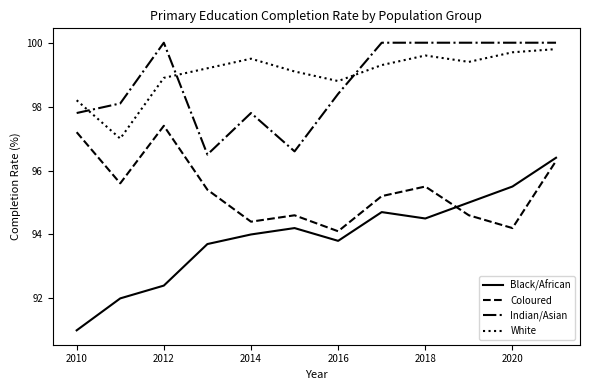

Reading right to left, list all the values displayed in this chart.

Black/African: 96.4	95.5	95.0	94.5	94.7	93.8	94.2	94.0	93.7	92.4	92.0	91.0
Coloured: 96.3	94.2	94.6	95.5	95.2	94.1	94.6	94.4	95.4	97.4	95.6	97.2
Indian/Asian: 100.0	100.0	100.0	100.0	100.0	98.4	96.6	97.8	96.5	100.0	98.1	97.8
White: 99.8	99.7	99.4	99.6	99.3	98.8	99.1	99.5	99.2	98.9	97.0	98.2